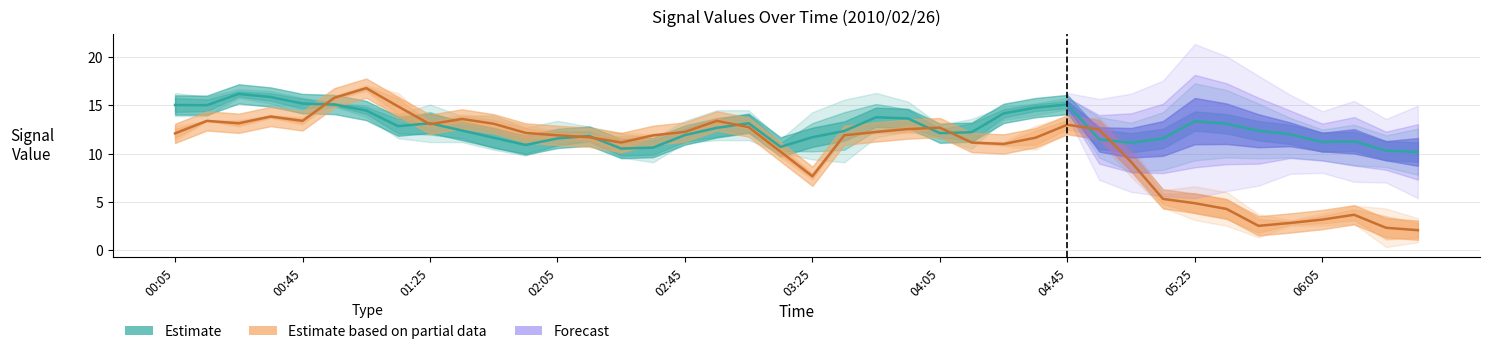

True or false: 2.443 has a value of 26.3 at 01:05.

False